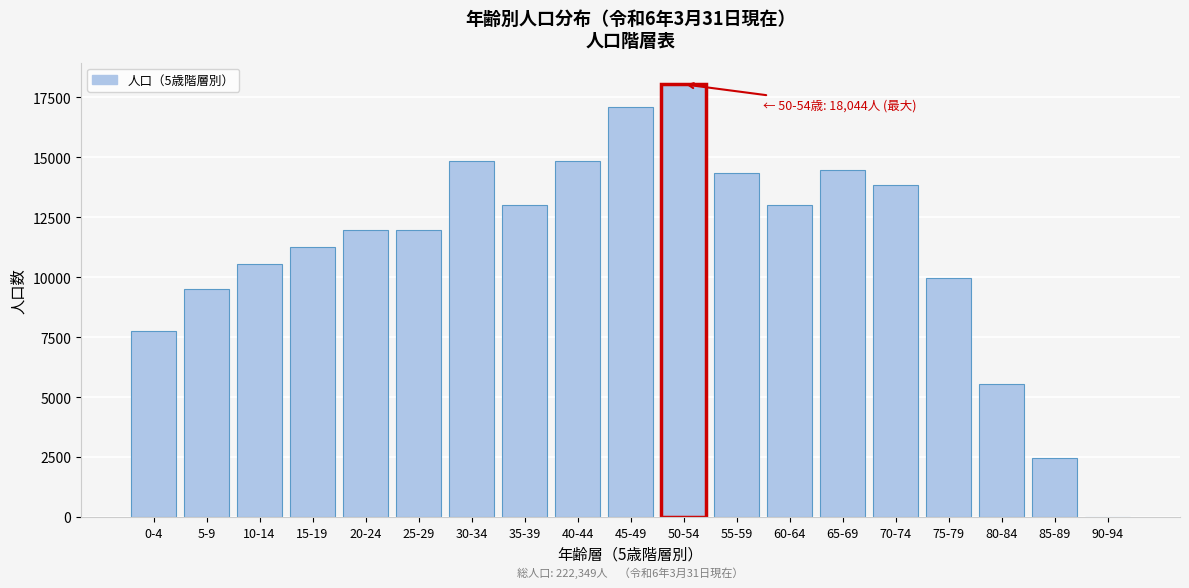

Reading left to right, transcribe all the data shown in this chart.

0-4=7773	5-9=9517	10-14=10558	15-19=11238	20-24=11967	25-29=11967	30-34=14842	35-39=12996	40-44=14842	45-49=17111	50-54=18044	55-59=14345	60-64=12996	65-69=14449	70-74=13828	75-79=9968	80-84=5526	85-89=2453	90-94=0